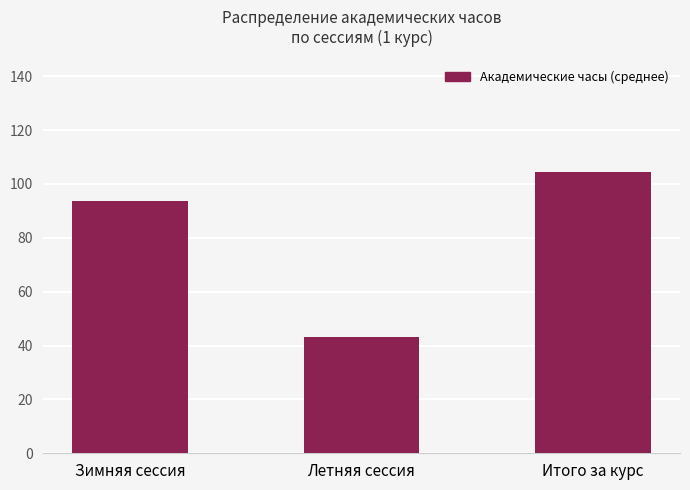

Reading right to left, what are all the values shown in this chart?

Итого за курс=104.4	Летняя сессия=43.2	Зимняя сессия=93.6